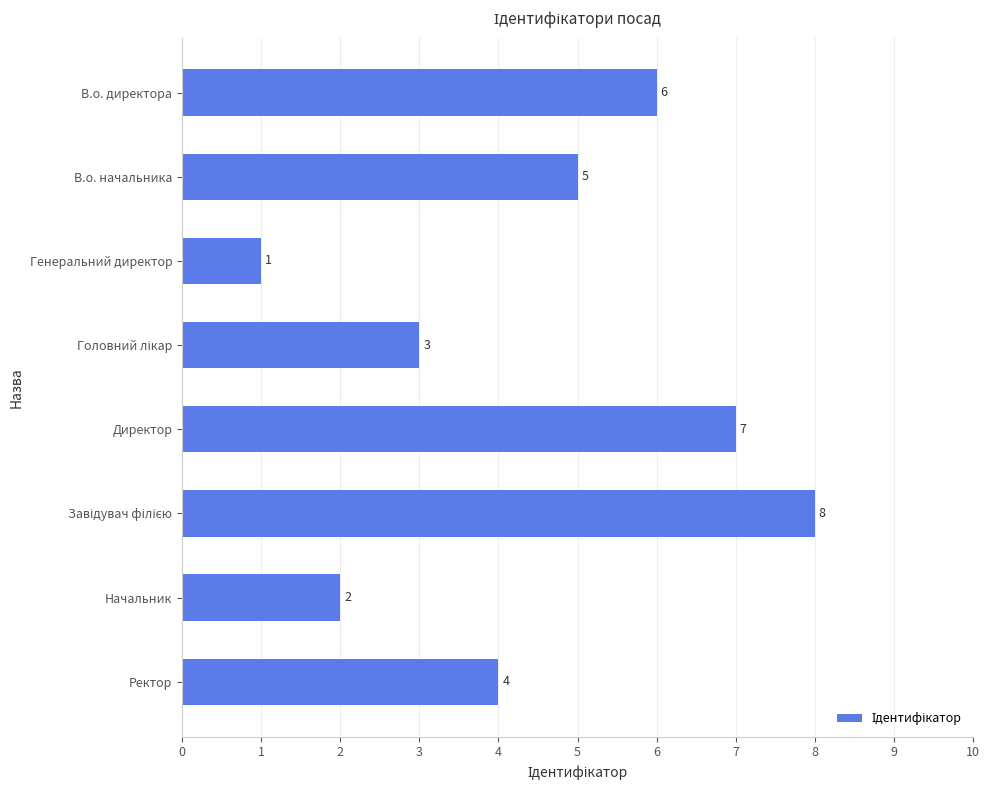

What is the change in value from Генеральний директор to Директор?

+6